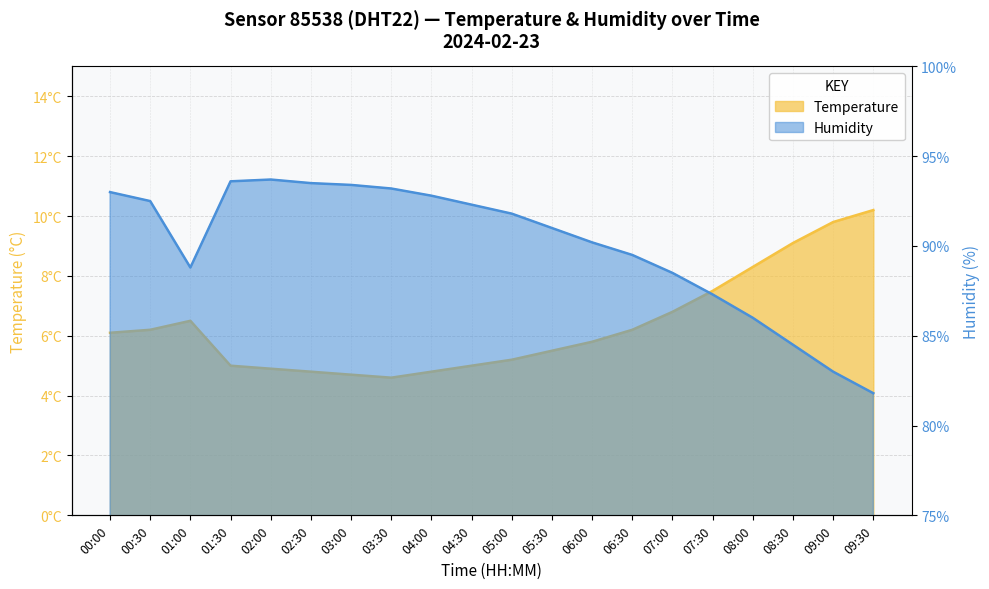

How many values in the Temperature series exceed 6?

10